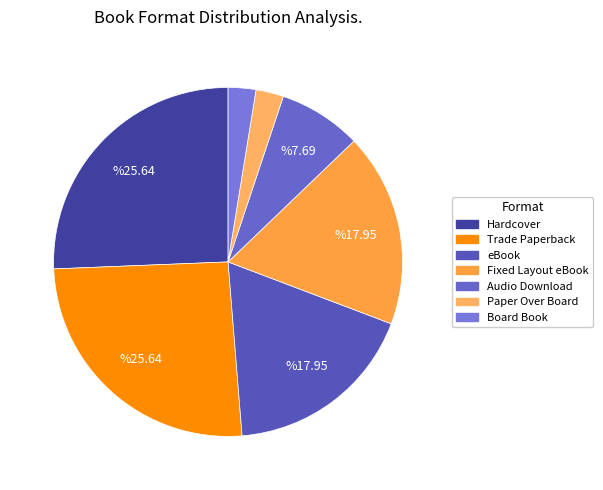

To the nearest percent, what is the difference between the largest and smallest slice percentages?

23%